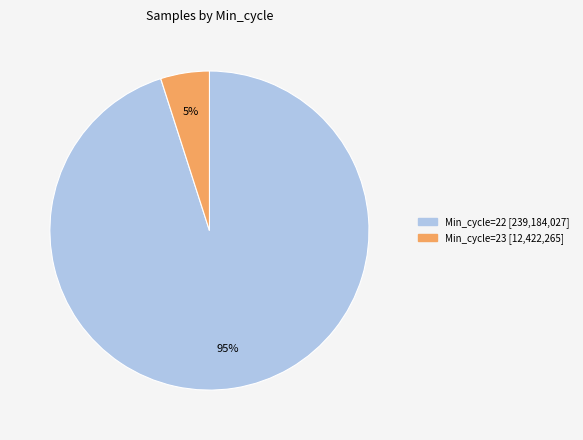

To the nearest percent, what is the average slice percentage?

50%